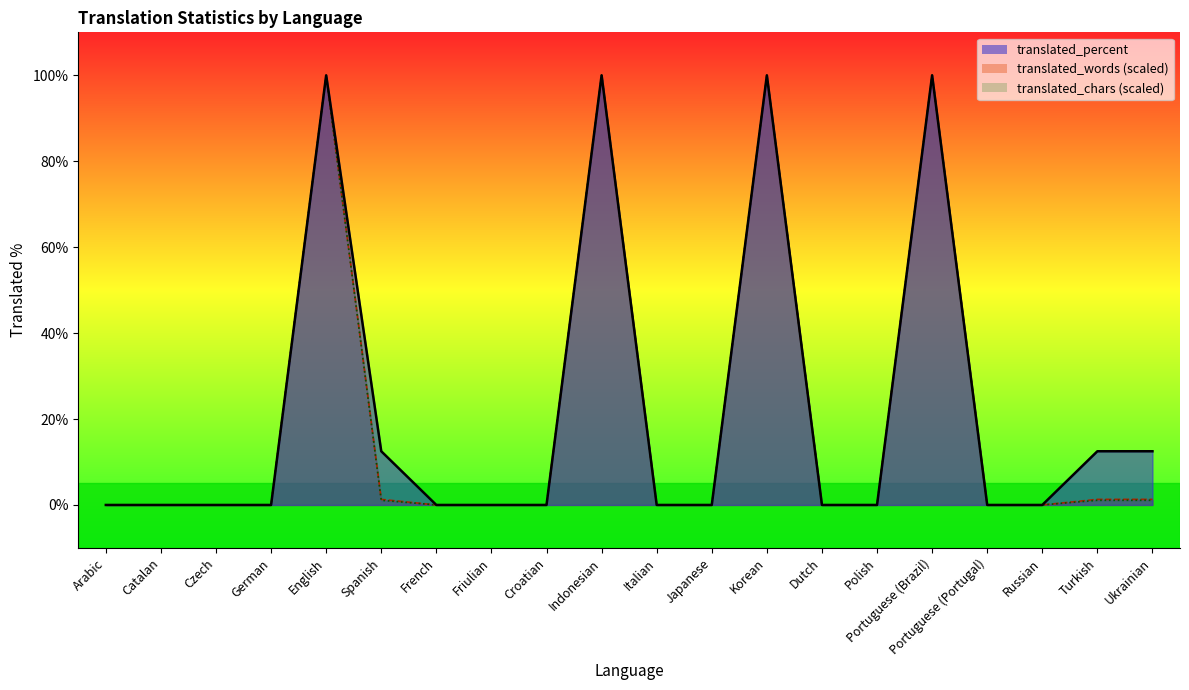

List the series in order of their peak value, highest first.

translated_percent_line, translated_words_line, translated_chars_line